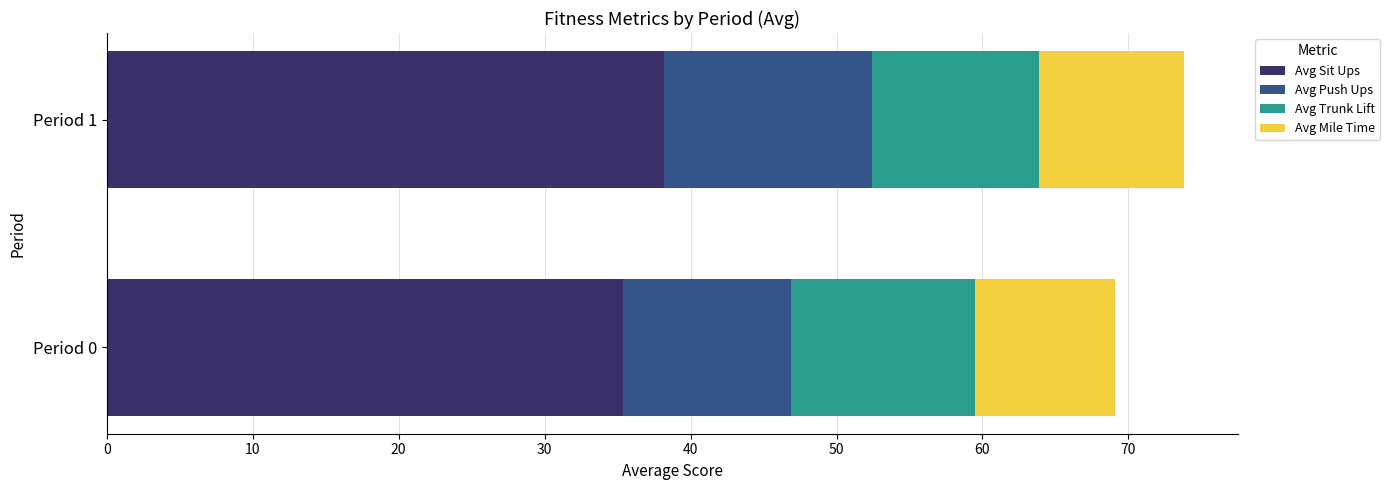

What is the sum of all Avg Sit Ups values?

73.6